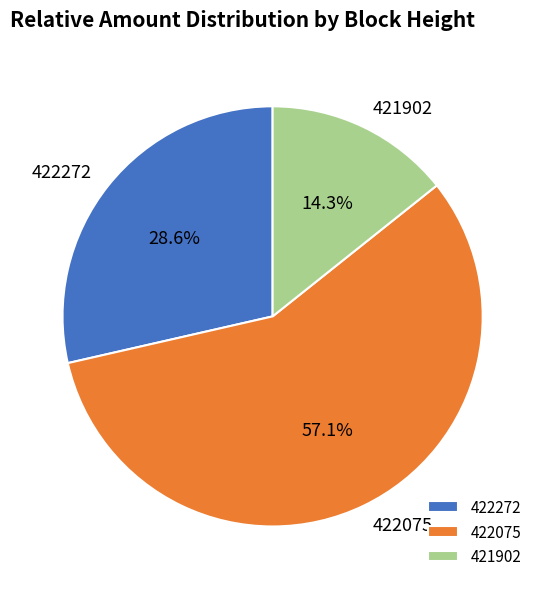

Which slice is the largest?

422075